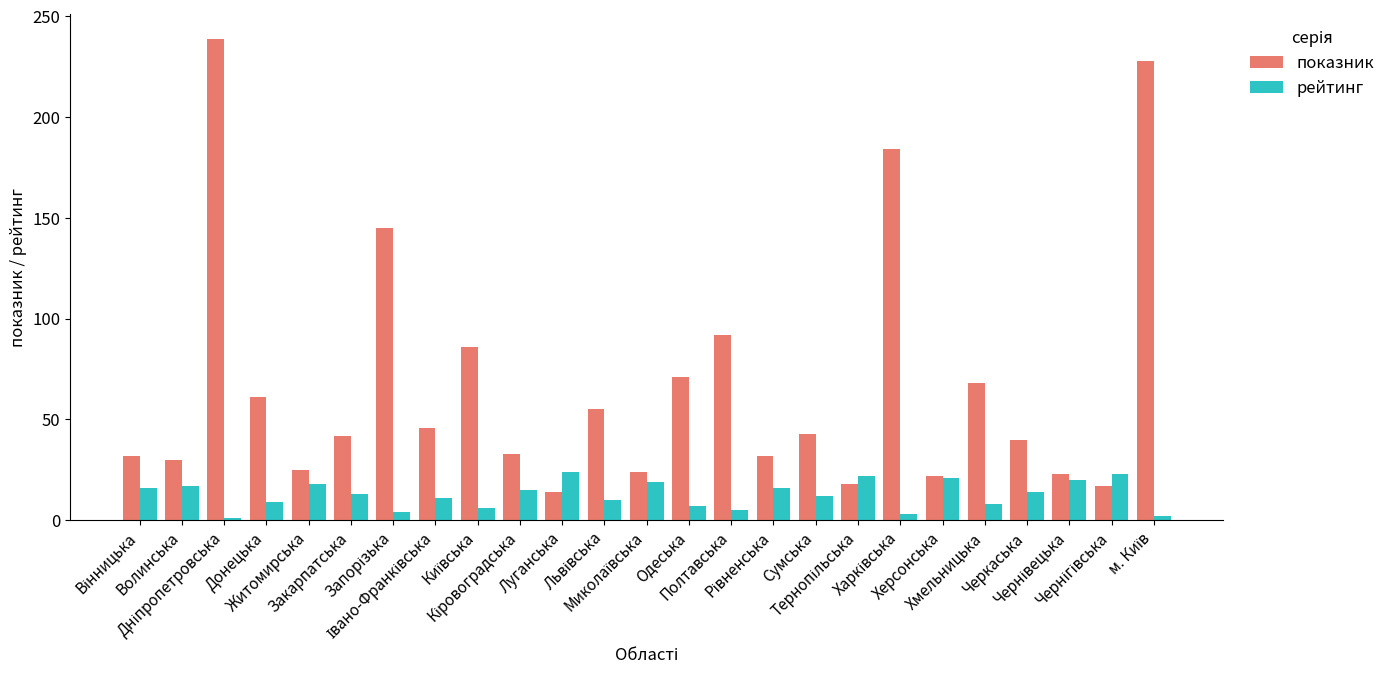

At which label does показник reach its minimum?

Луганська